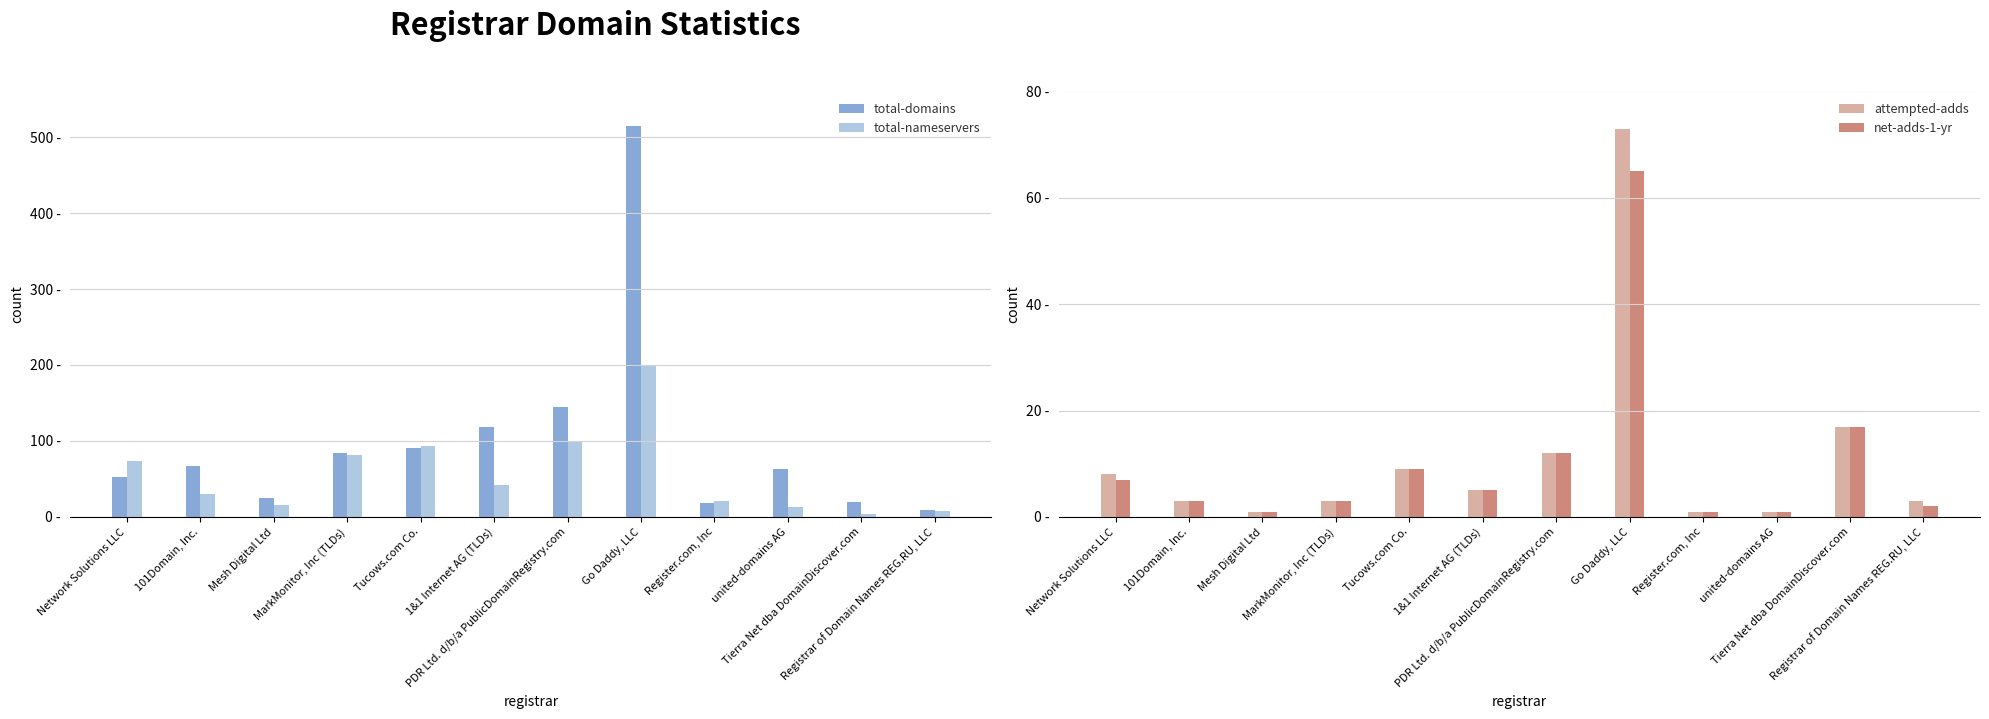

How many bars are there in total?

48